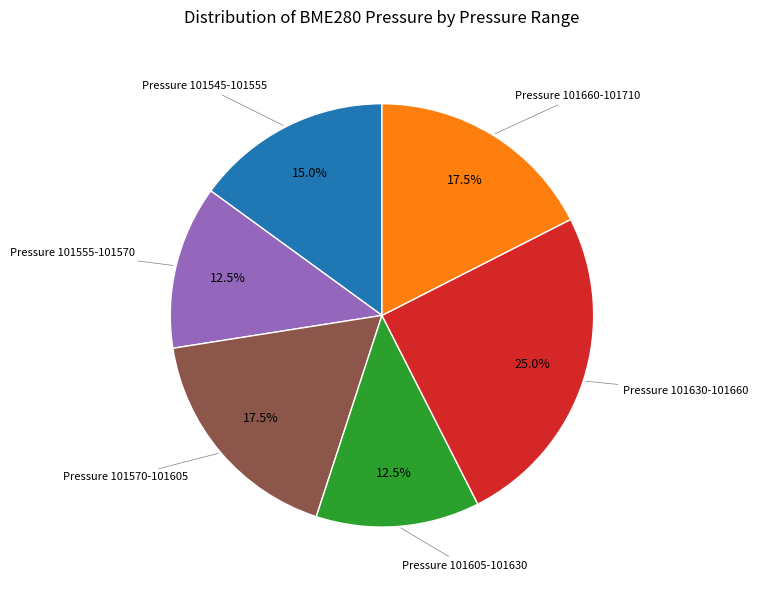

Count the number of slices in the pie.

6